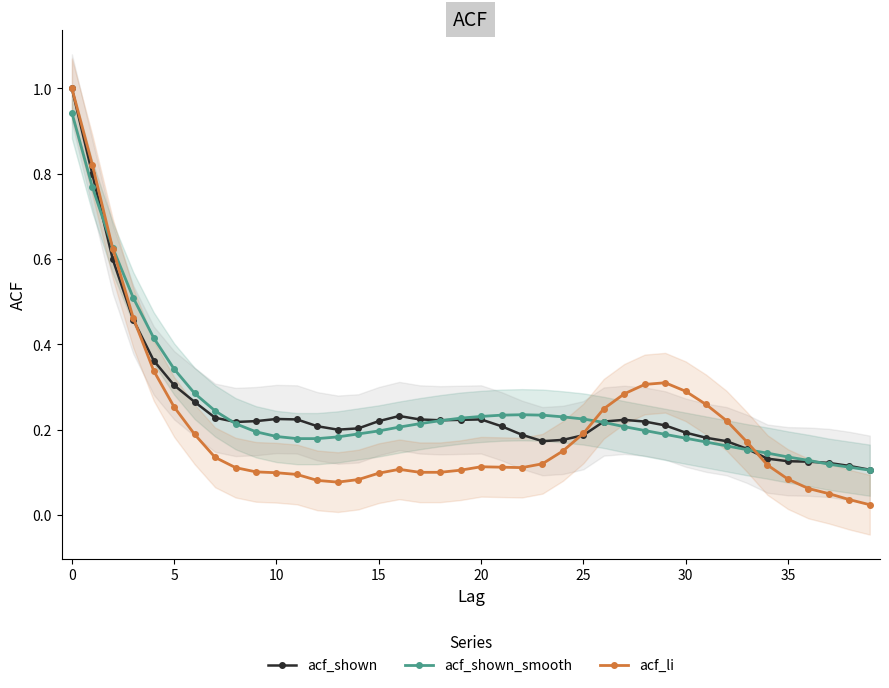

The value of acf_li at 10 is 0.1. True or false?

True